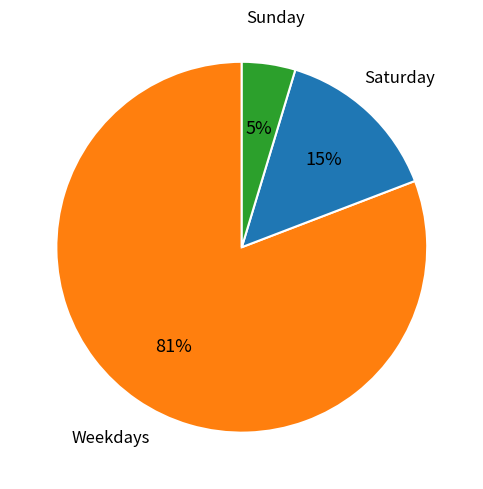

To the nearest percent, what is the average slice percentage?

33%